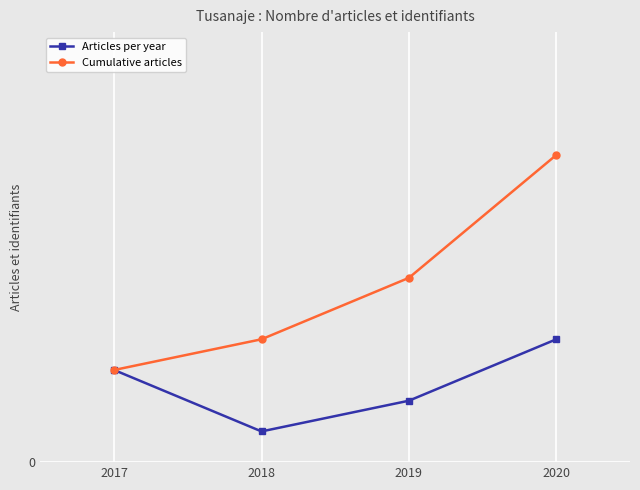

Reading left to right, transcribe all the data shown in this chart.

Articles per year: 2017=3	2018=1	2019=2	2020=4
Cumulative articles: 2017=3	2018=4	2019=6	2020=10